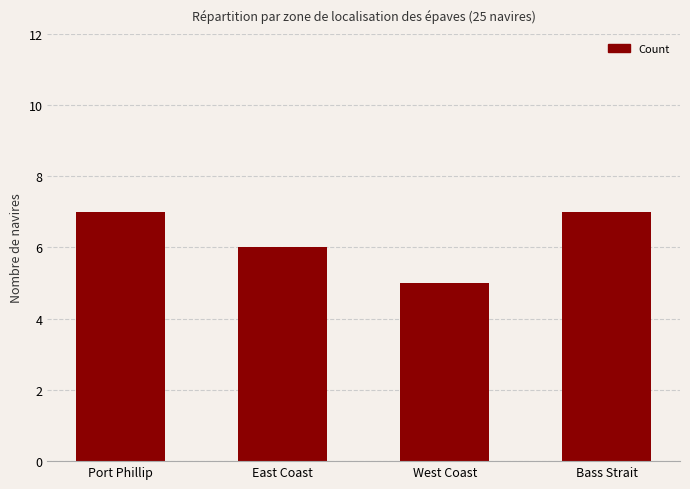

Which category has the lowest value across all series?

West Coast